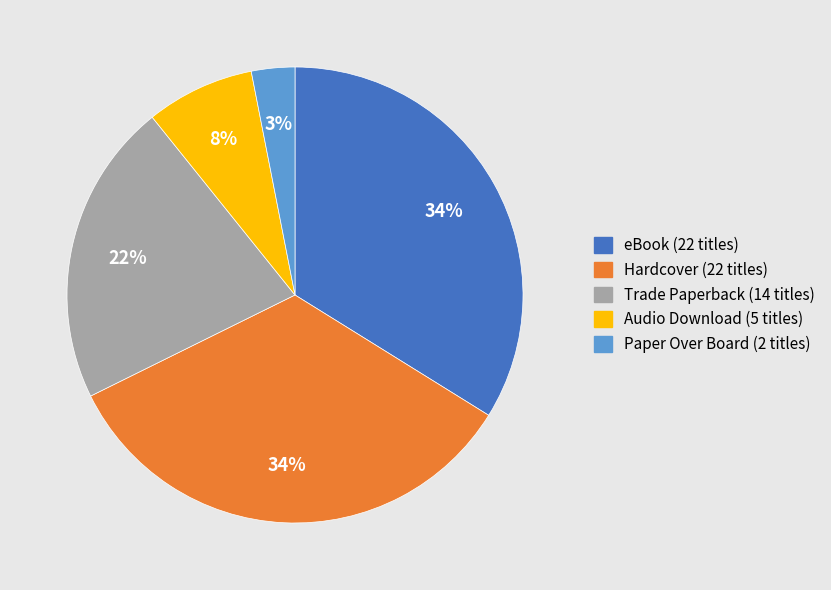

Count the number of slices in the pie.

5